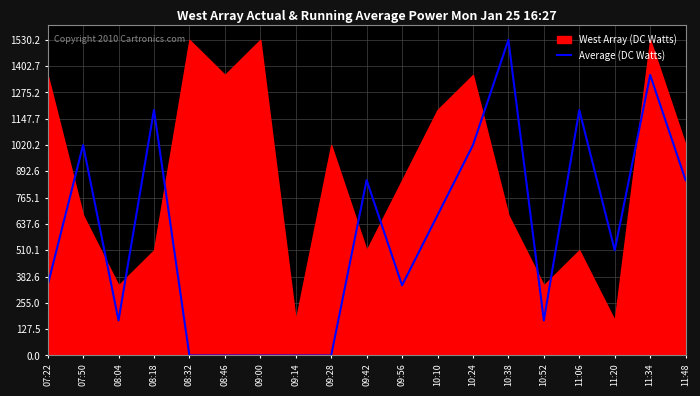

Between 08:46 and 07:50, which is larger?

07:50